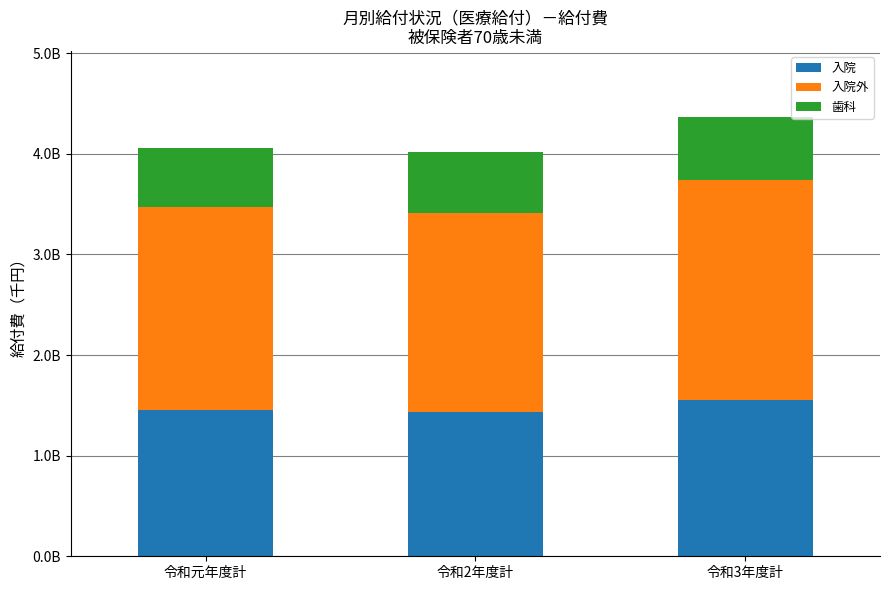

At which category is the sum across all series the highest?

令和3年度計